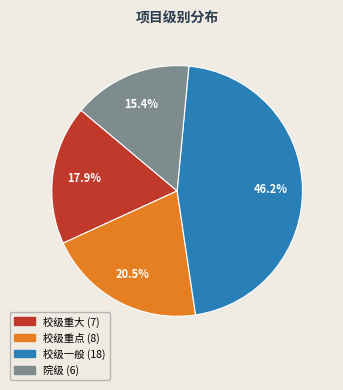

Between 校级一般 and 校级重点, which is larger?

校级一般